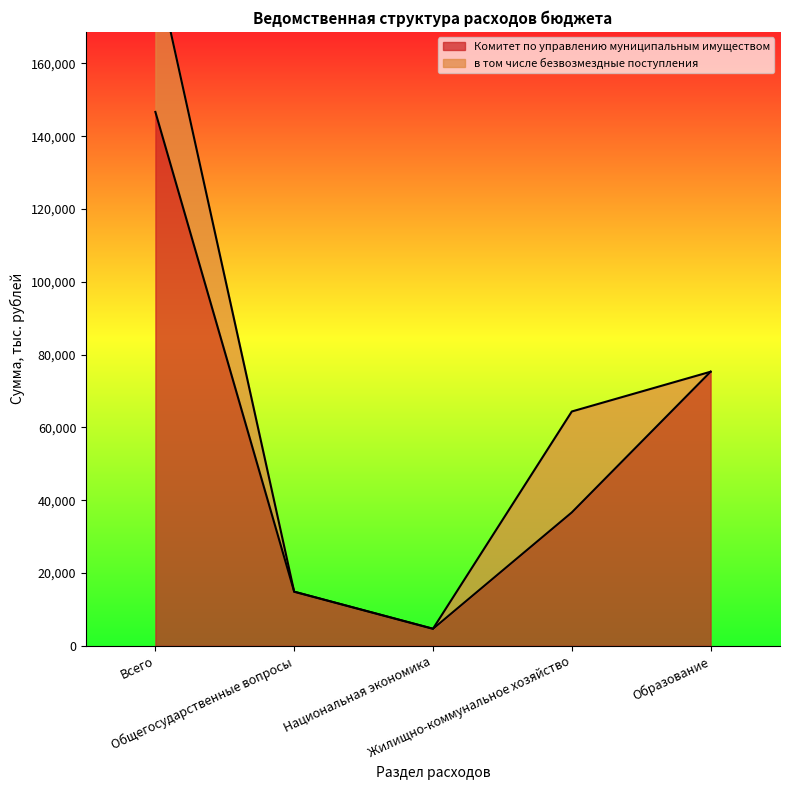

What is the sum of all values?

278177